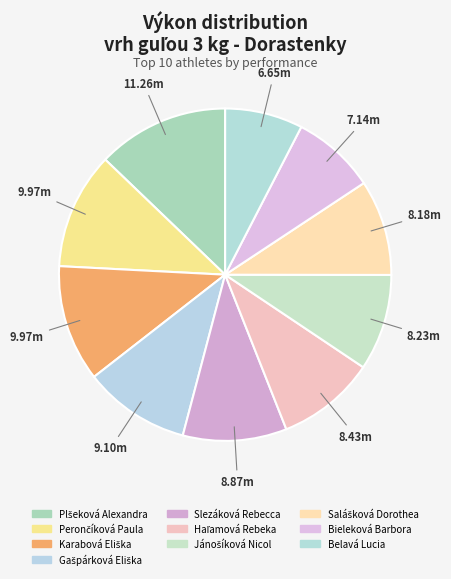

How many segments does this pie chart have?

10